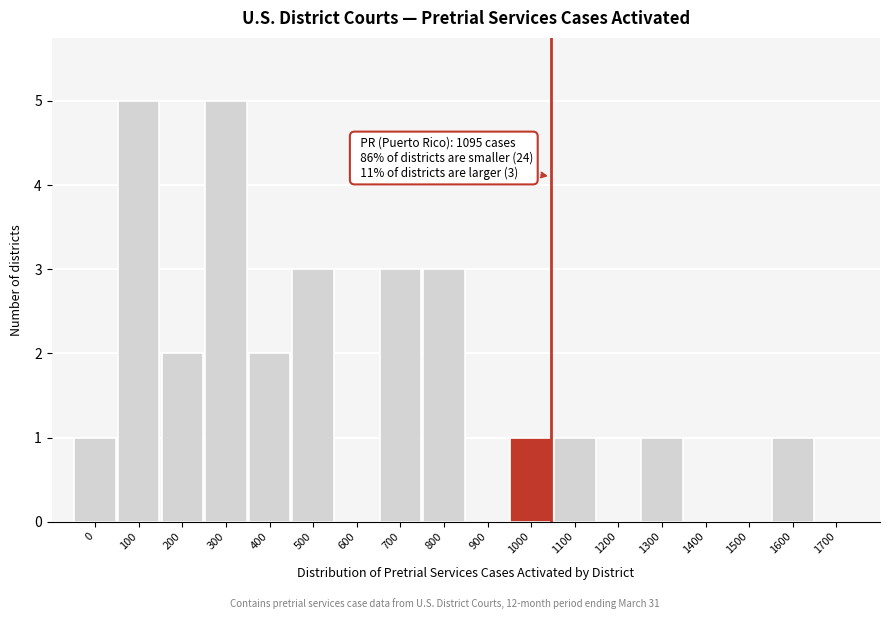

Reading left to right, extract all data points from this chart.

0=1	100=5	200=2	300=5	400=2	500=3	600=0	700=3	800=3	900=0	1000=1	1100=1	1200=0	1300=1	1400=0	1500=0	1600=1	1700=0